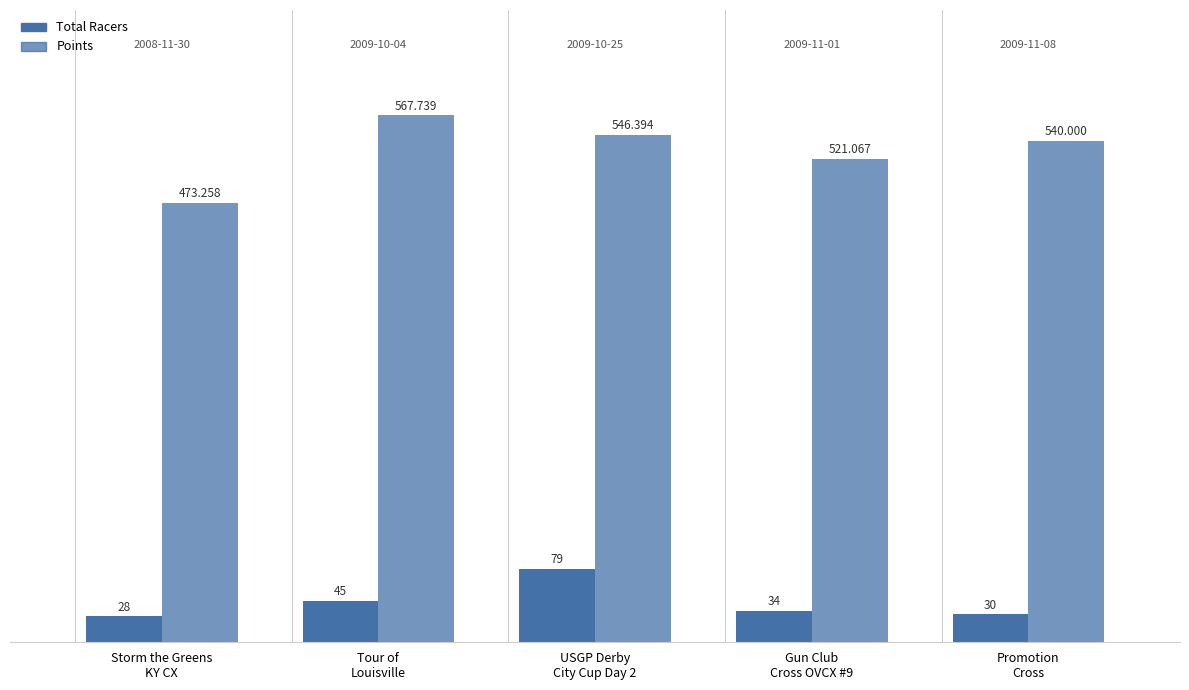

How many values in the Total Racers series are below 34?

2